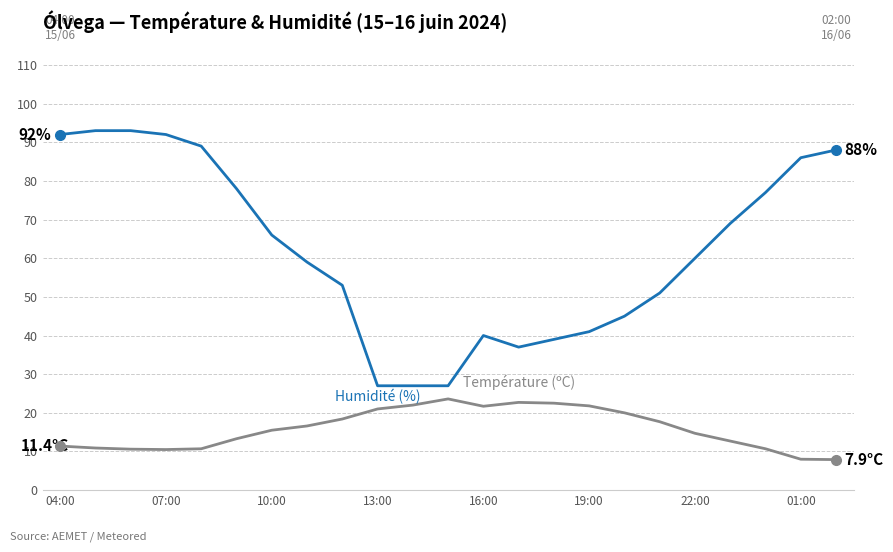

What is the maximum value shown in the chart?

93.0